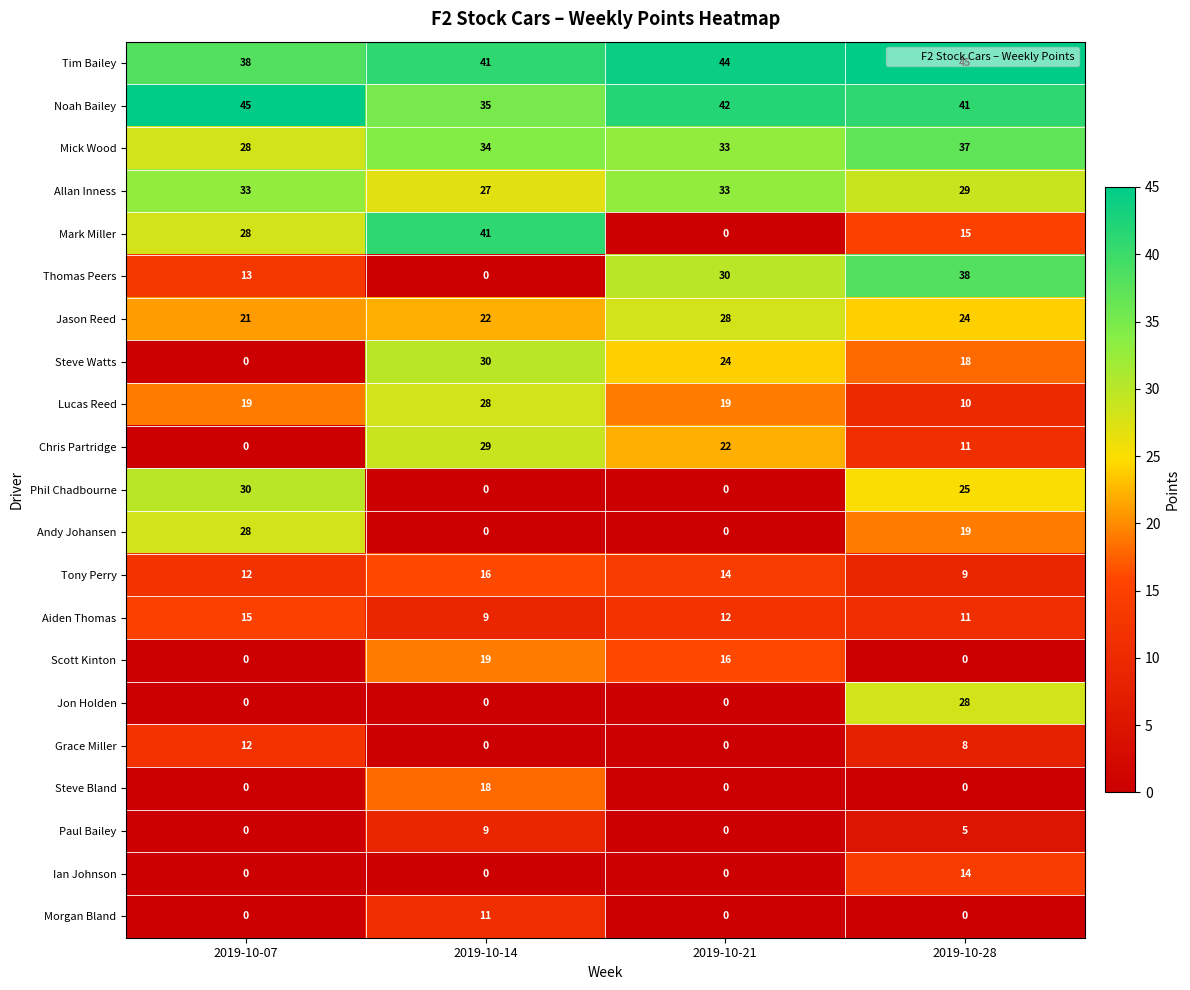

List the labels in order of Thomas Peers value, largest first.

2019-10-28, 2019-10-21, 2019-10-07, 2019-10-14